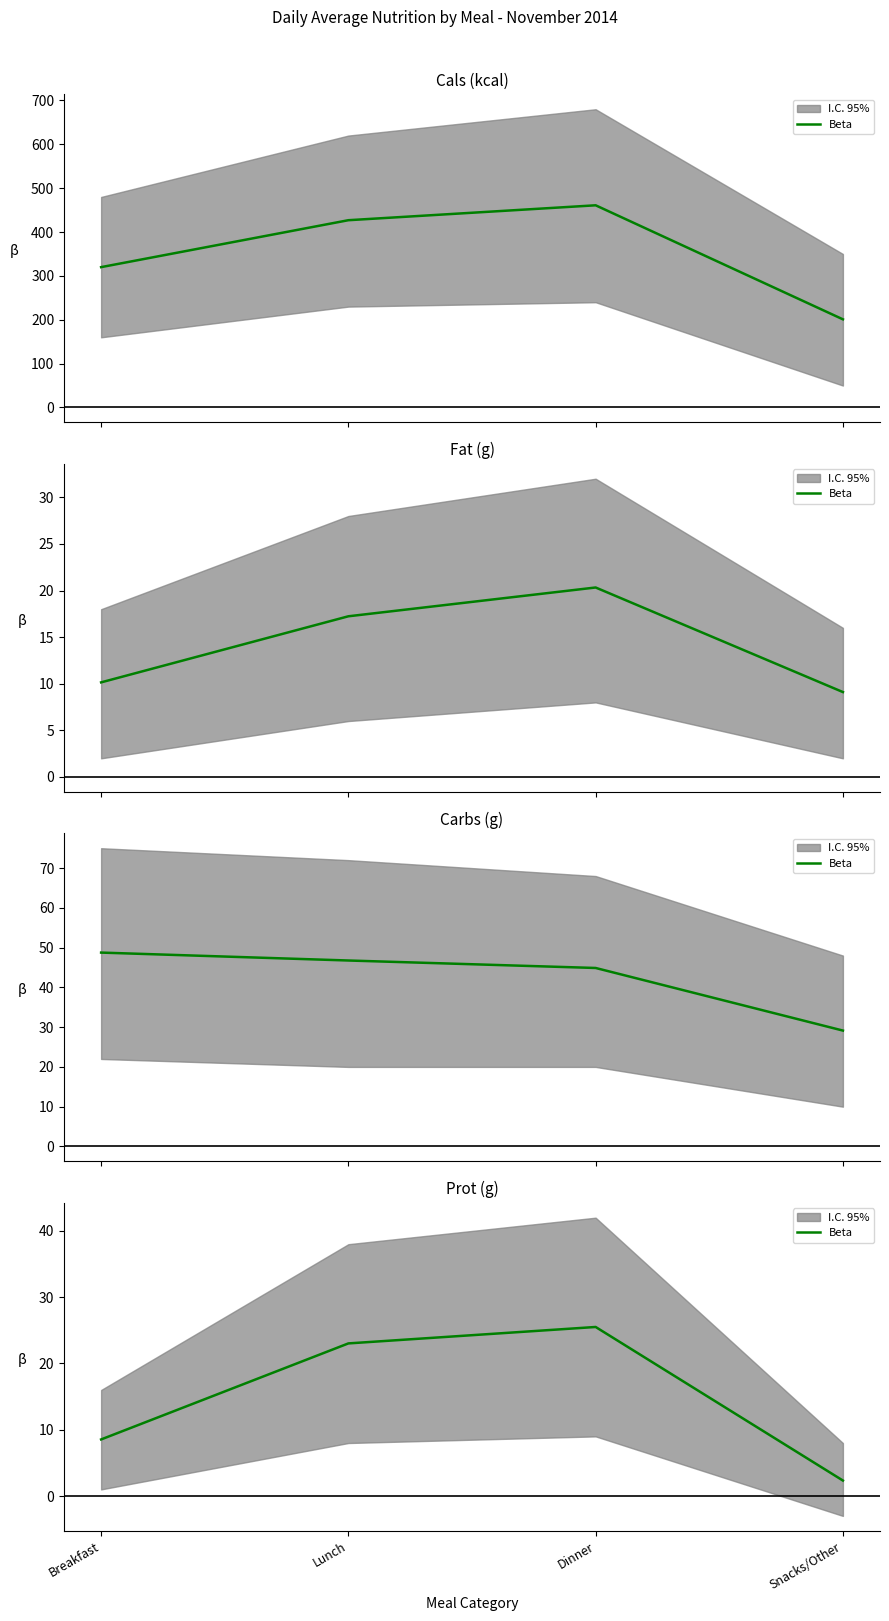

Is it true that the value at Lunch is 31.8?

False